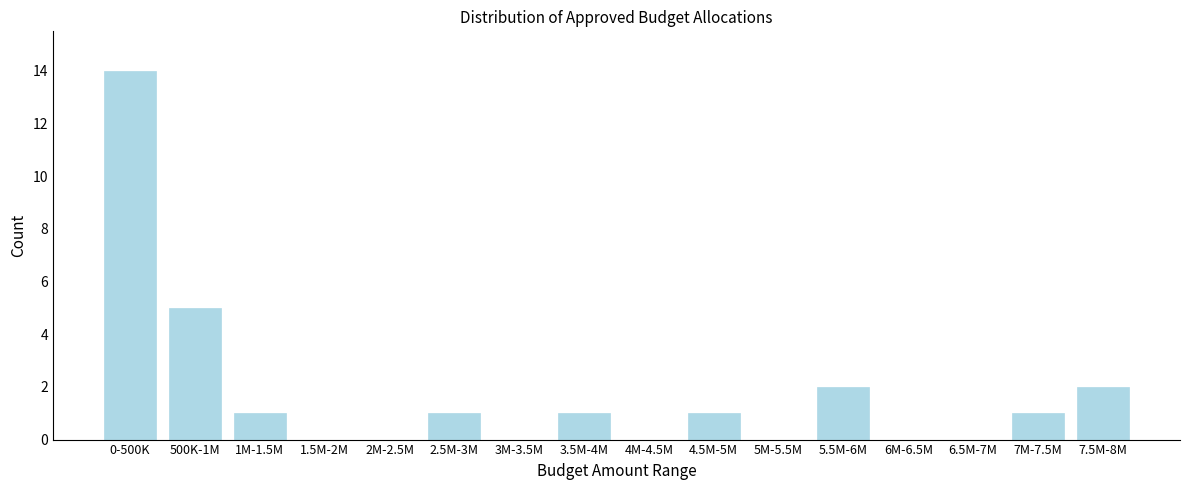

Reading left to right, extract all data points from this chart.

0-500K=14	500K-1M=5	1M-1.5M=1	1.5M-2M=0	2M-2.5M=0	2.5M-3M=1	3M-3.5M=0	3.5M-4M=1	4M-4.5M=0	4.5M-5M=1	5M-5.5M=0	5.5M-6M=2	6M-6.5M=0	6.5M-7M=0	7M-7.5M=1	7.5M-8M=2